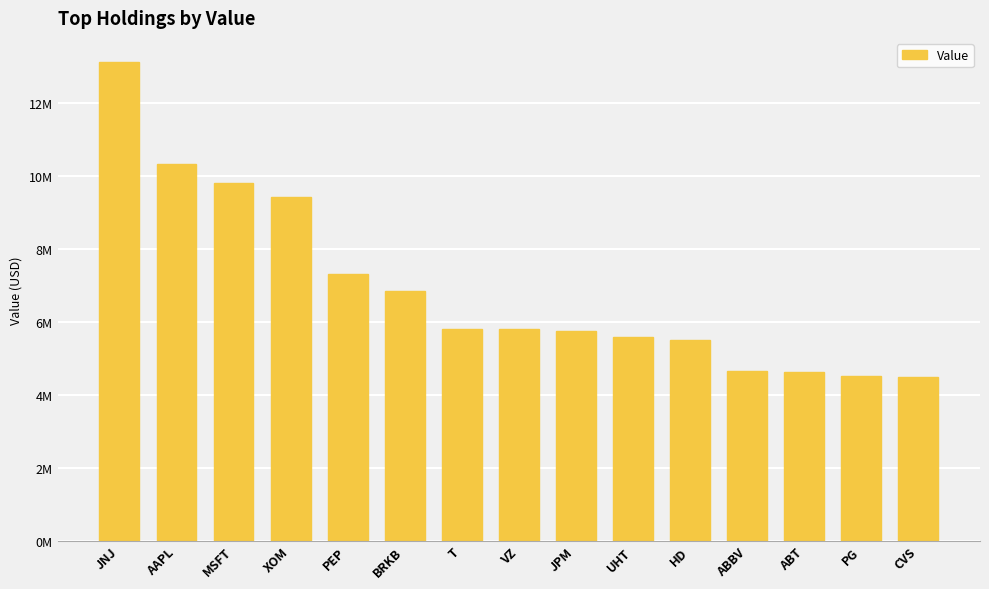

What is the change in value from BRKB to JPM?

-1100000